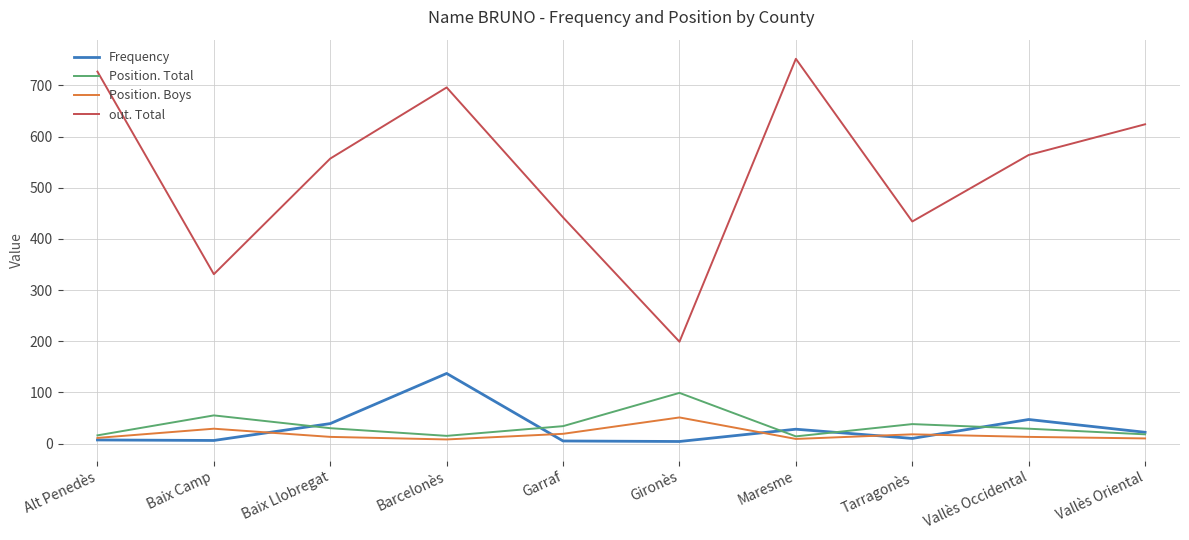

What is the average value of the Position. Boys series?

18